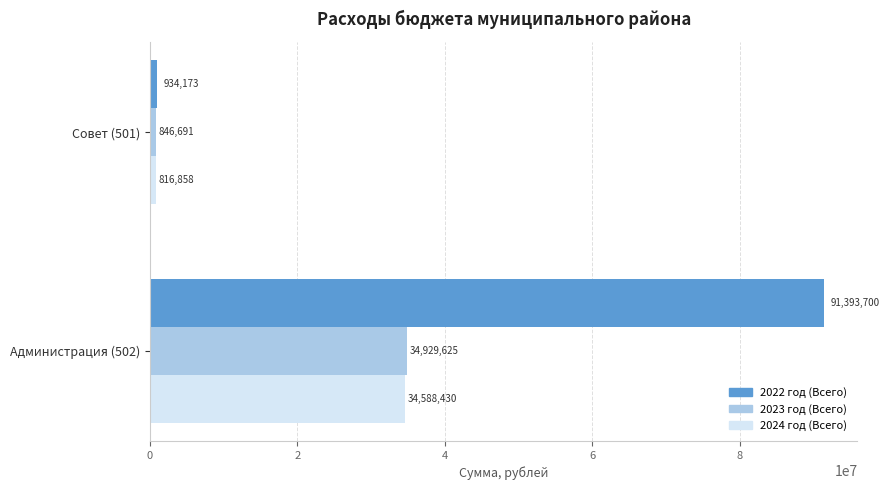

Rank the series by their maximum value, from lowest to highest.

2024 год (Всего), 2023 год (Всего), 2022 год (Всего)